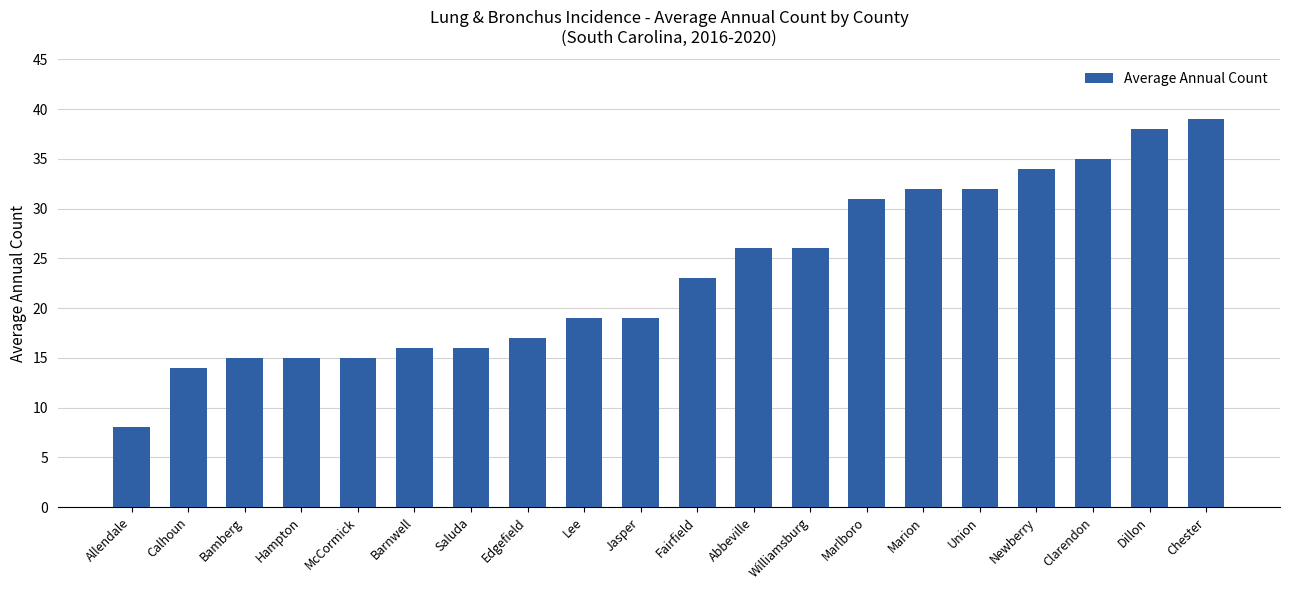

What is the greatest value displayed?

39